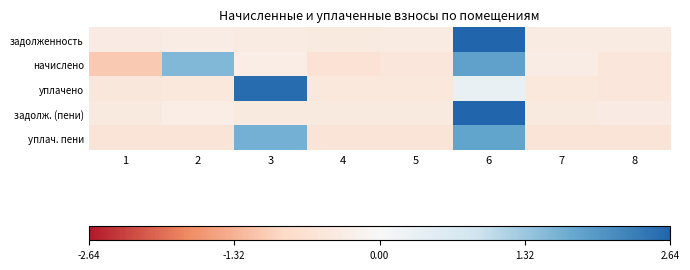

Which label corresponds to the largest value in the chart?

6